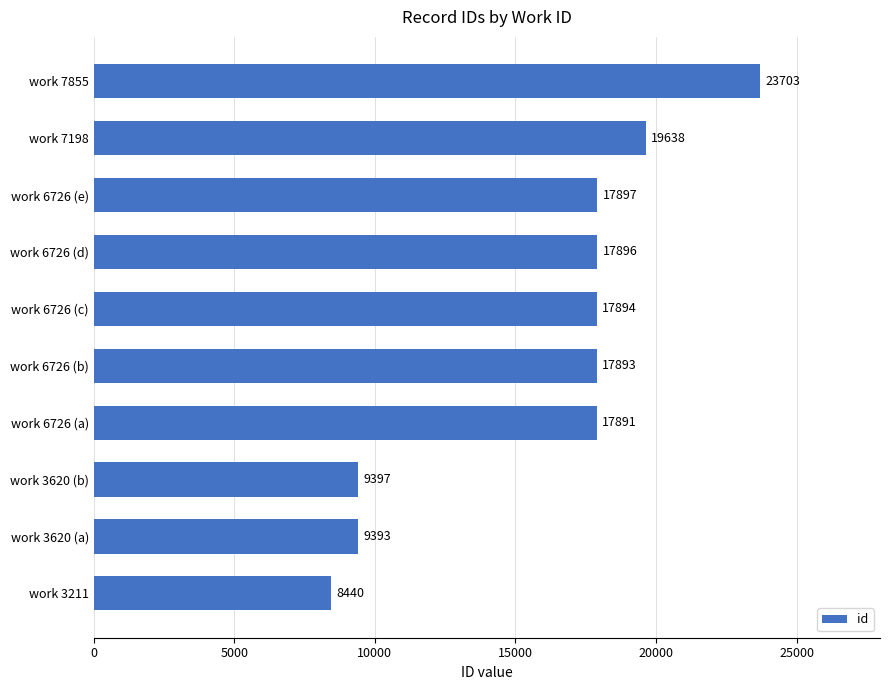

Which has a higher value, work 7198 or work 3620 (a)?

work 7198